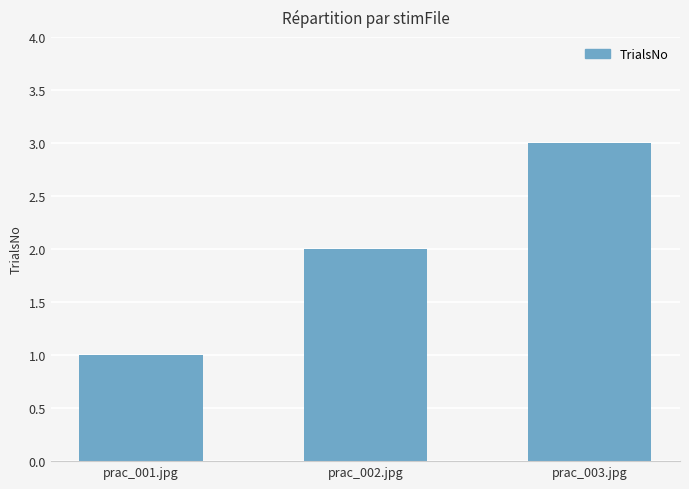

What is the smallest value displayed?

1